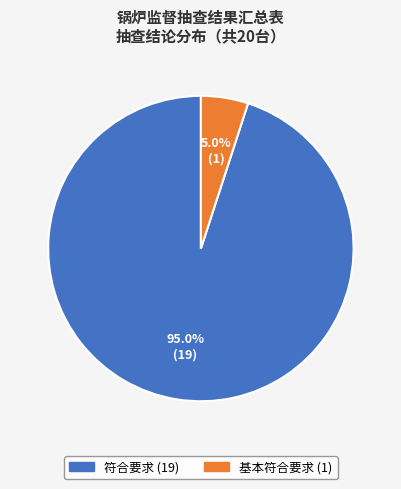

Which category has the smallest portion of the pie?

基本符合要求